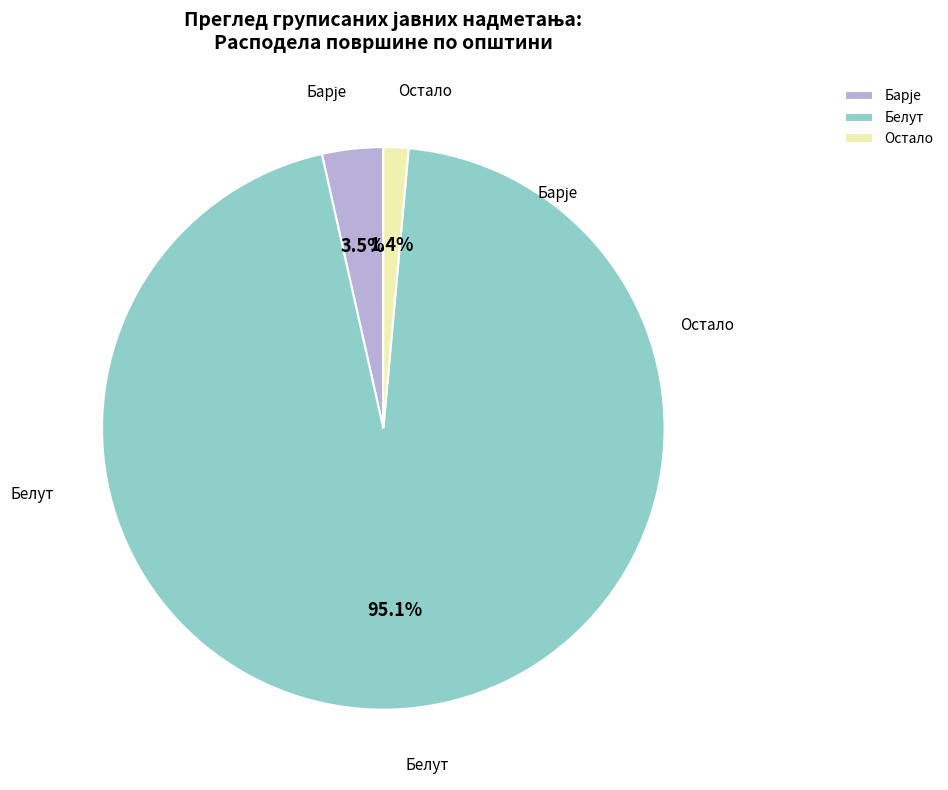

Which slice is the largest?

Белут